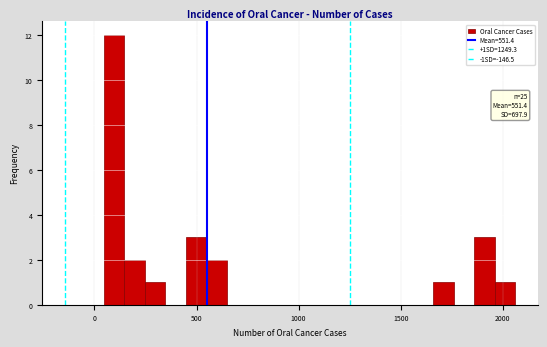

Around what value on the x-axis is the tallest bar? Give the approximate position of its centre, as read against the axis.

100